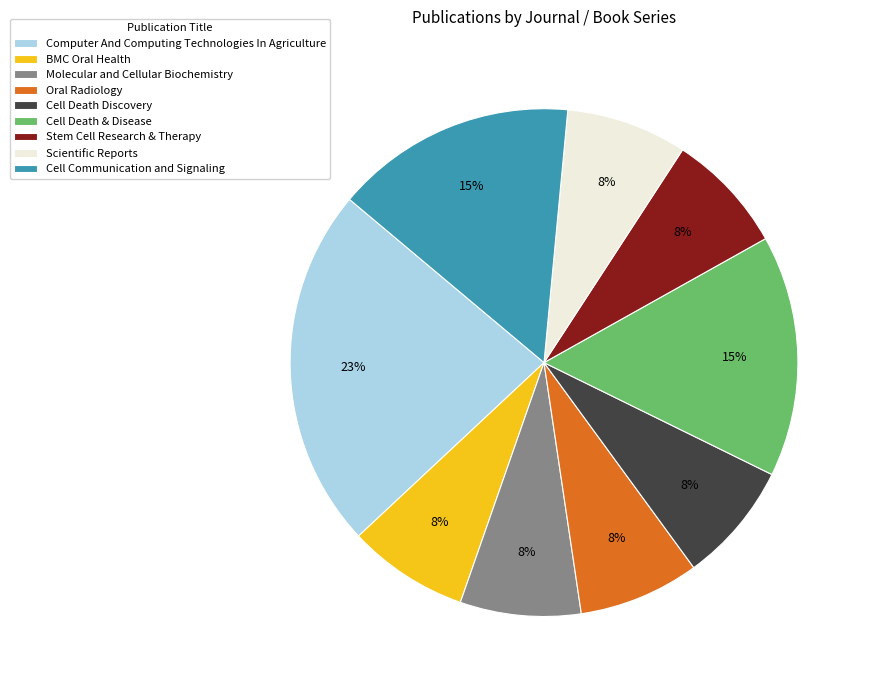

The Stem Cell Research & Therapy slice represents 8% of the pie. True or false?

True